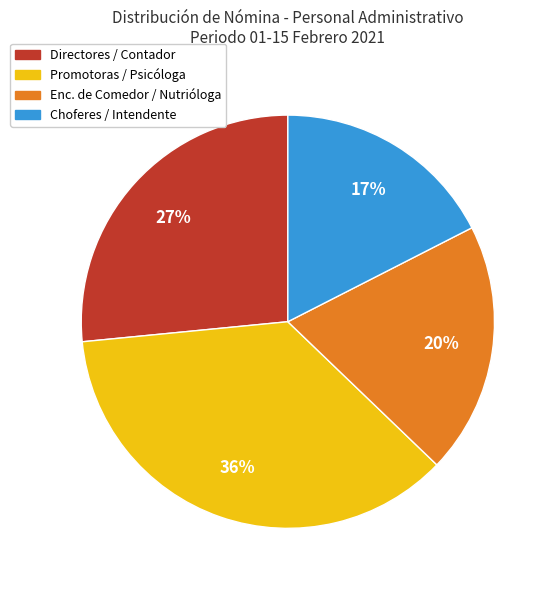

Do Enc. de Comedor / Nutrióloga and Choferes / Intendente together represent more than half of the pie?

No